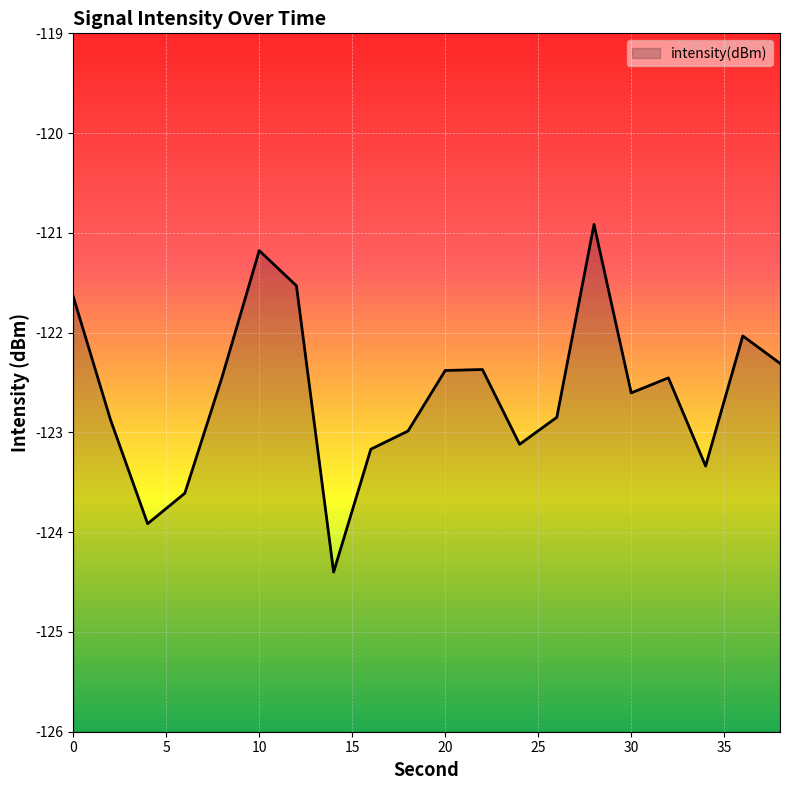

What is the sum of all values?

-2452.1